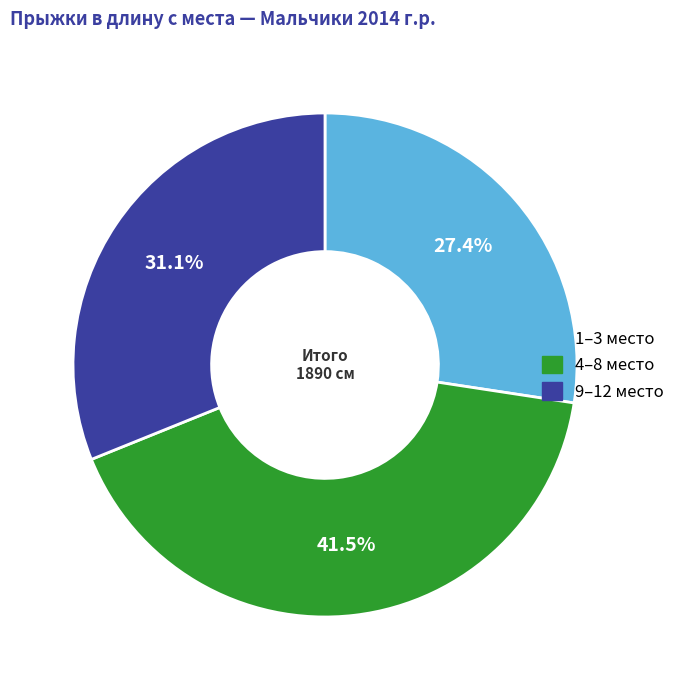

Rank the categories by value from lowest to highest.

1–3 место, 9–12 место, 4–8 место